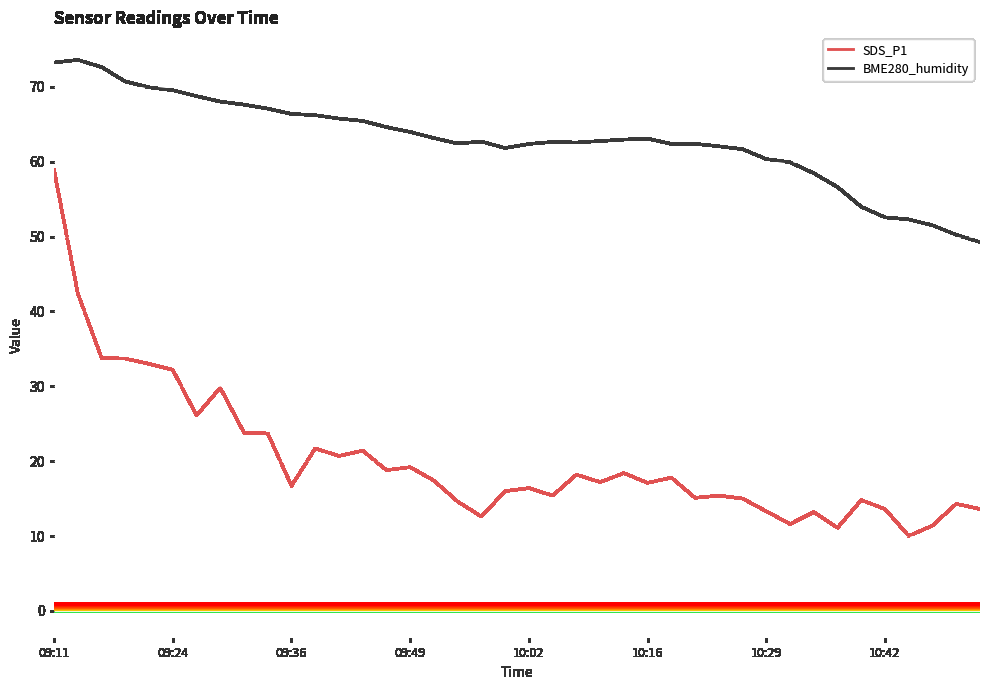

Which series has the largest range (max minus min)?

SDS_P1